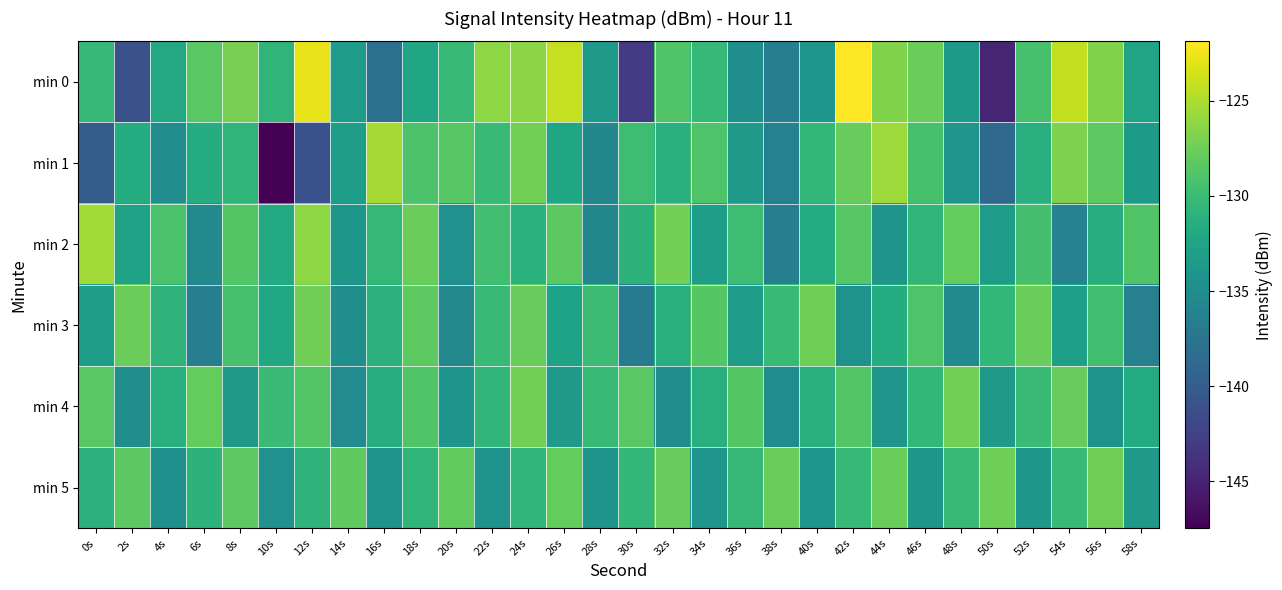

Rank the series by their maximum value, from highest to lowest.

min 0, min 1, min 2, min 4, min 3, min 5